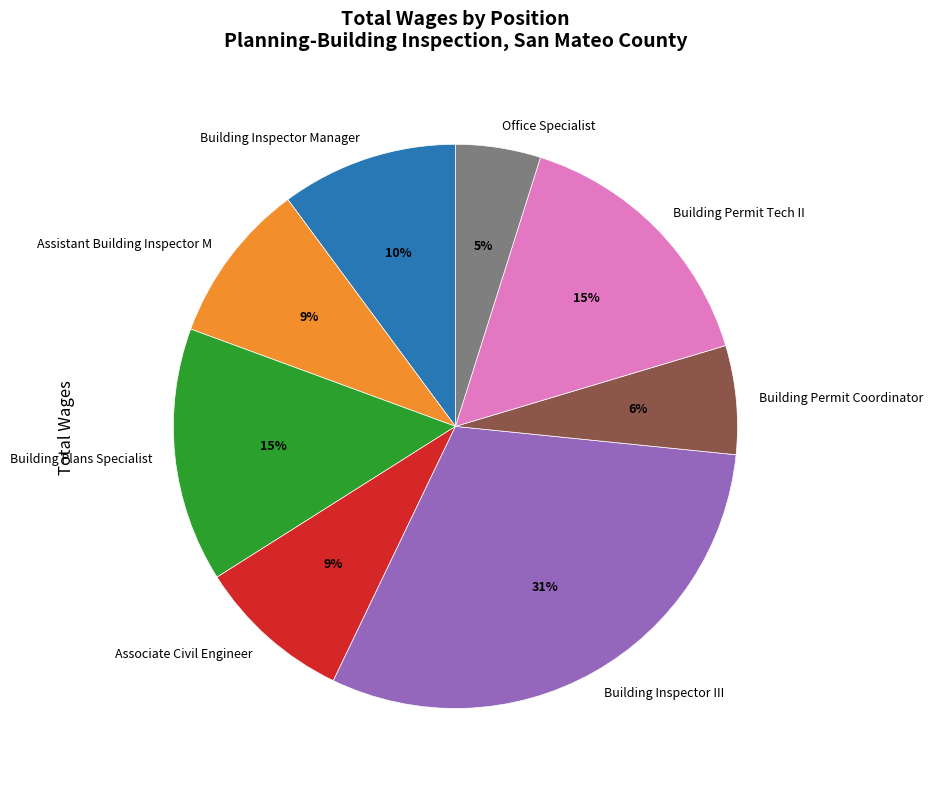

The Building Permit Tech II slice represents 22% of the pie. True or false?

False